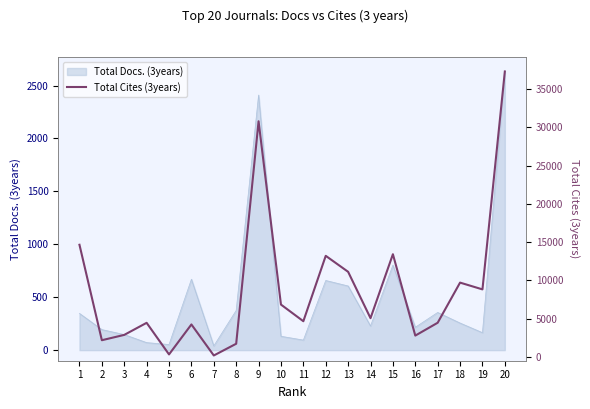

How many points are lower than both their immediate neighbors (excluding endpoints)?

7